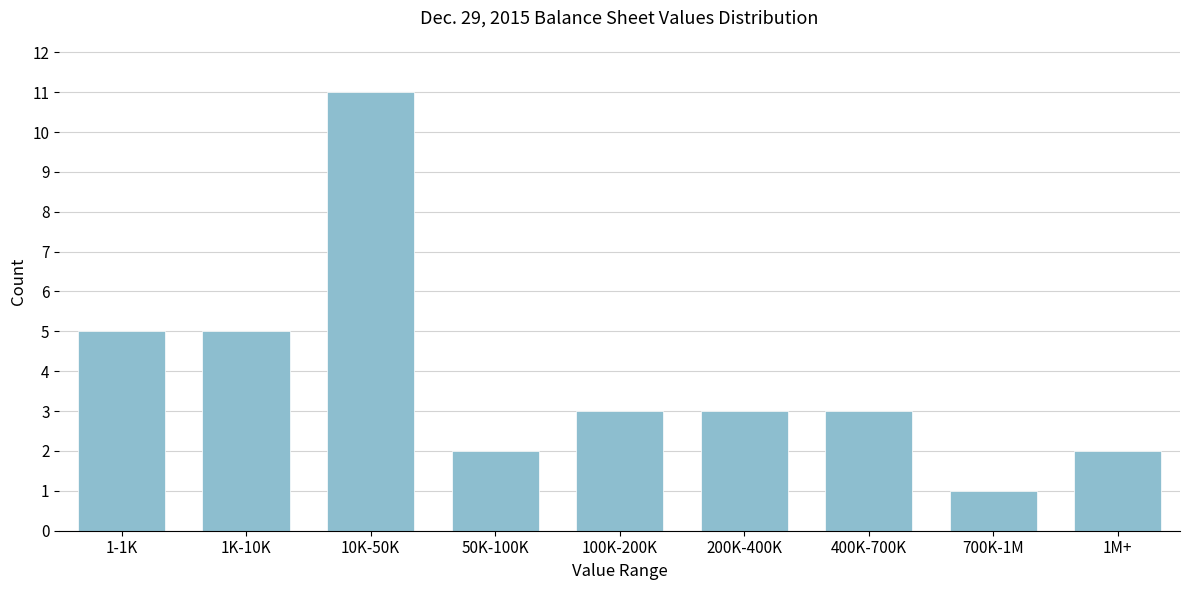

Reading left to right, extract all data points from this chart.

1-1K=5	1K-10K=5	10K-50K=11	50K-100K=2	100K-200K=3	200K-400K=3	400K-700K=3	700K-1M=1	1M+=2